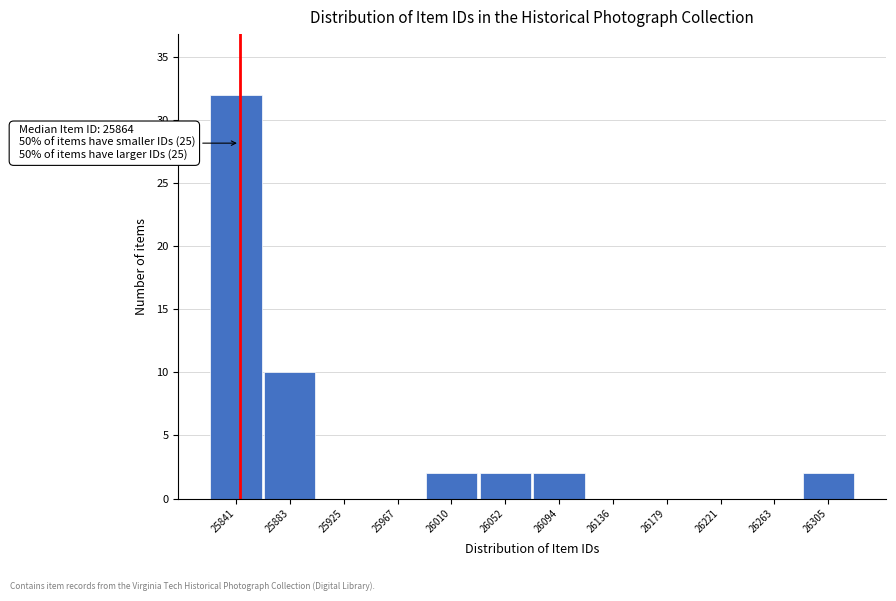

Reading left to right, list all the values displayed in this chart.

25841=32	25883=10	25925=0	25967=0	26010=2	26052=2	26094=2	26136=0	26179=0	26221=0	26263=0	26305=2